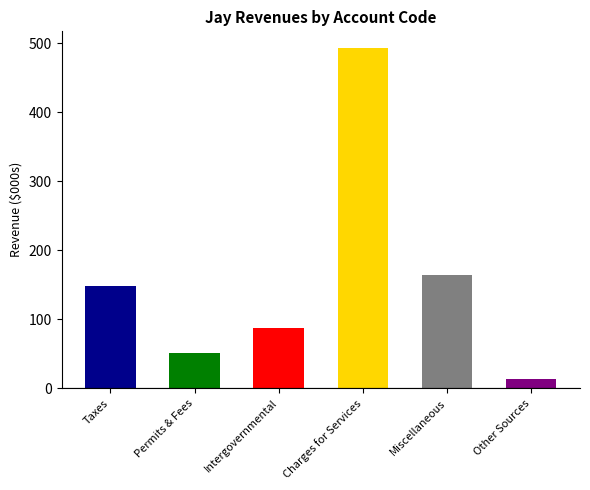

Which has a higher value, Permits & Fees or Miscellaneous?

Miscellaneous